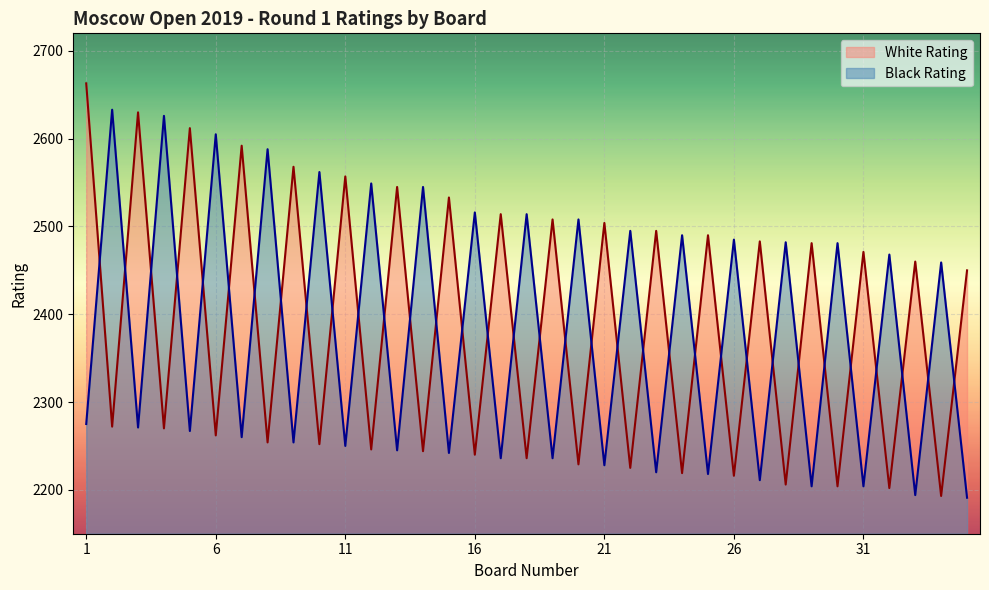

How many intersections are there between Black Rating and White Rating?

34